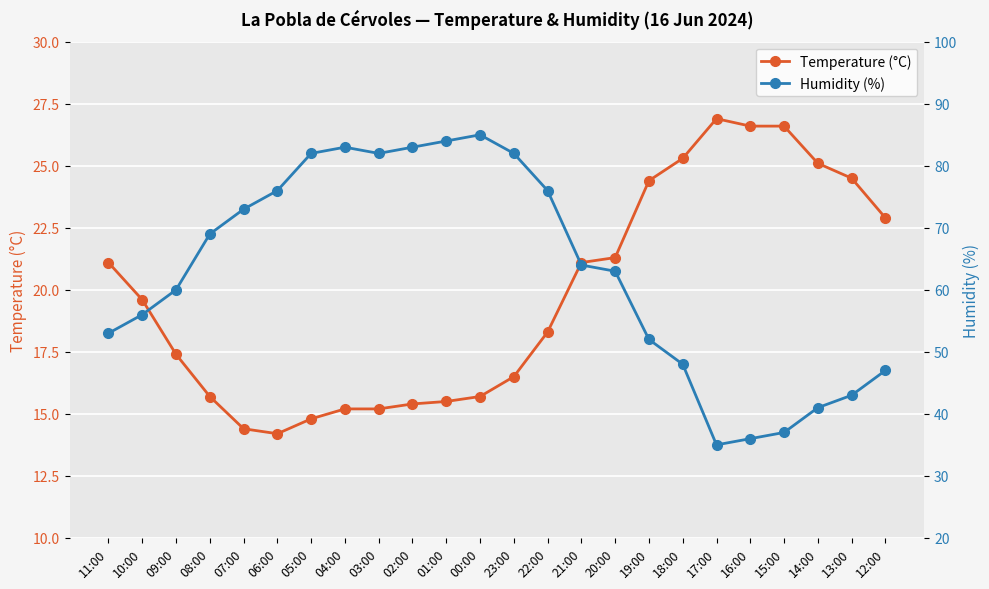

Where is Temperature (°C) nearest to the value 20?

10:00